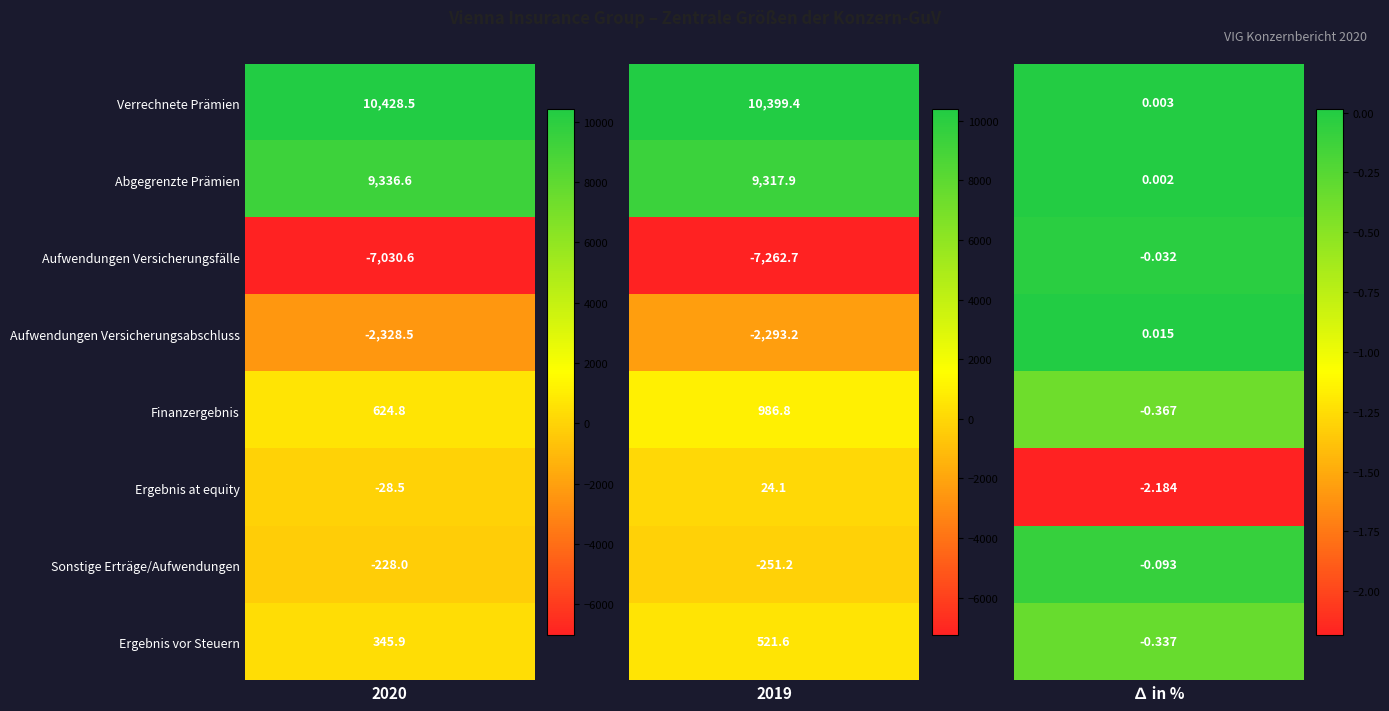

The Sonstige Erträge/Aufwendungen series shows -0.1 at Aufwendungen Versicherungsfälle. True or false?

False